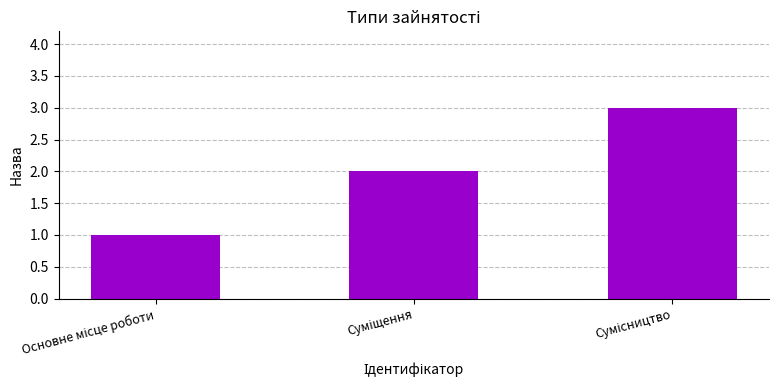

Does the chart contain stacked bars?

No